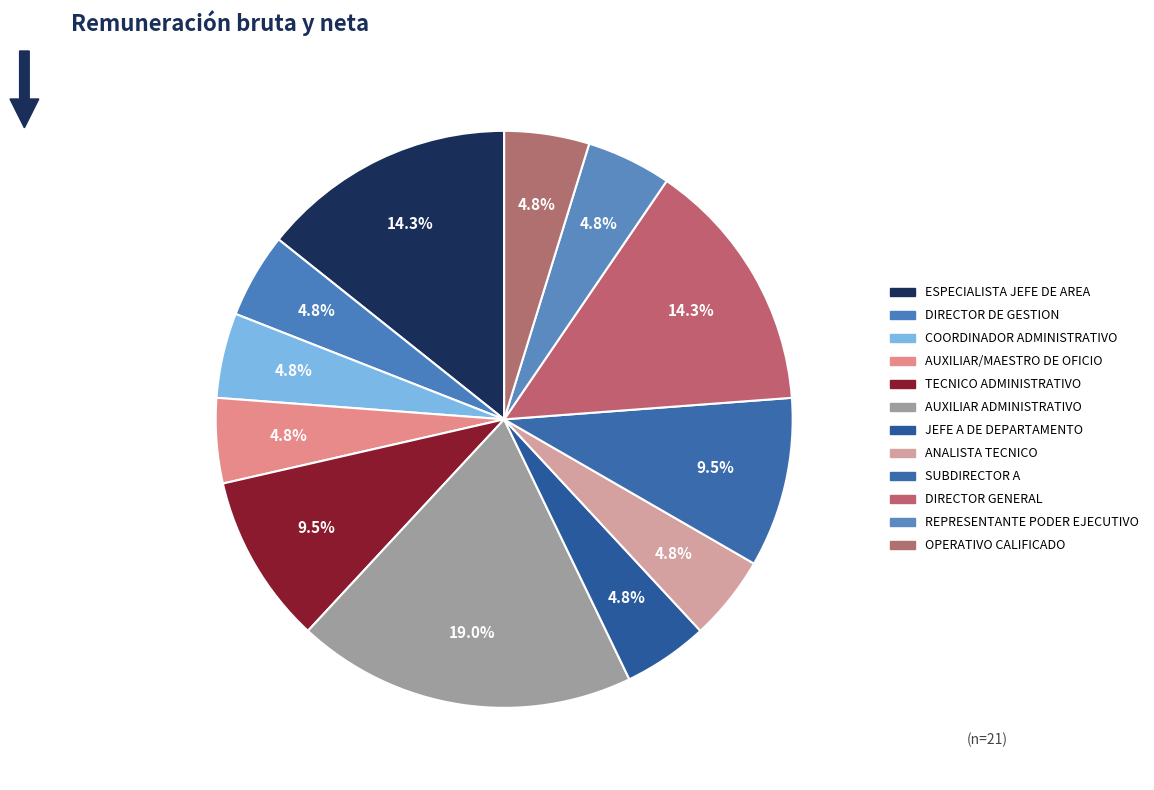

Count the number of slices in the pie.

12